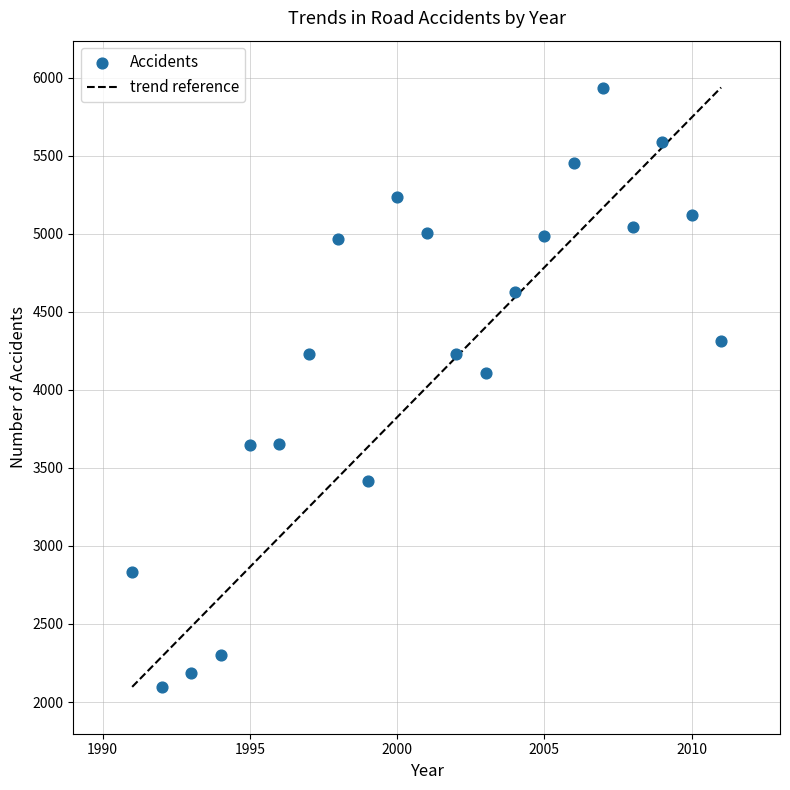

What is the range of Y values (max minus min)?

3839